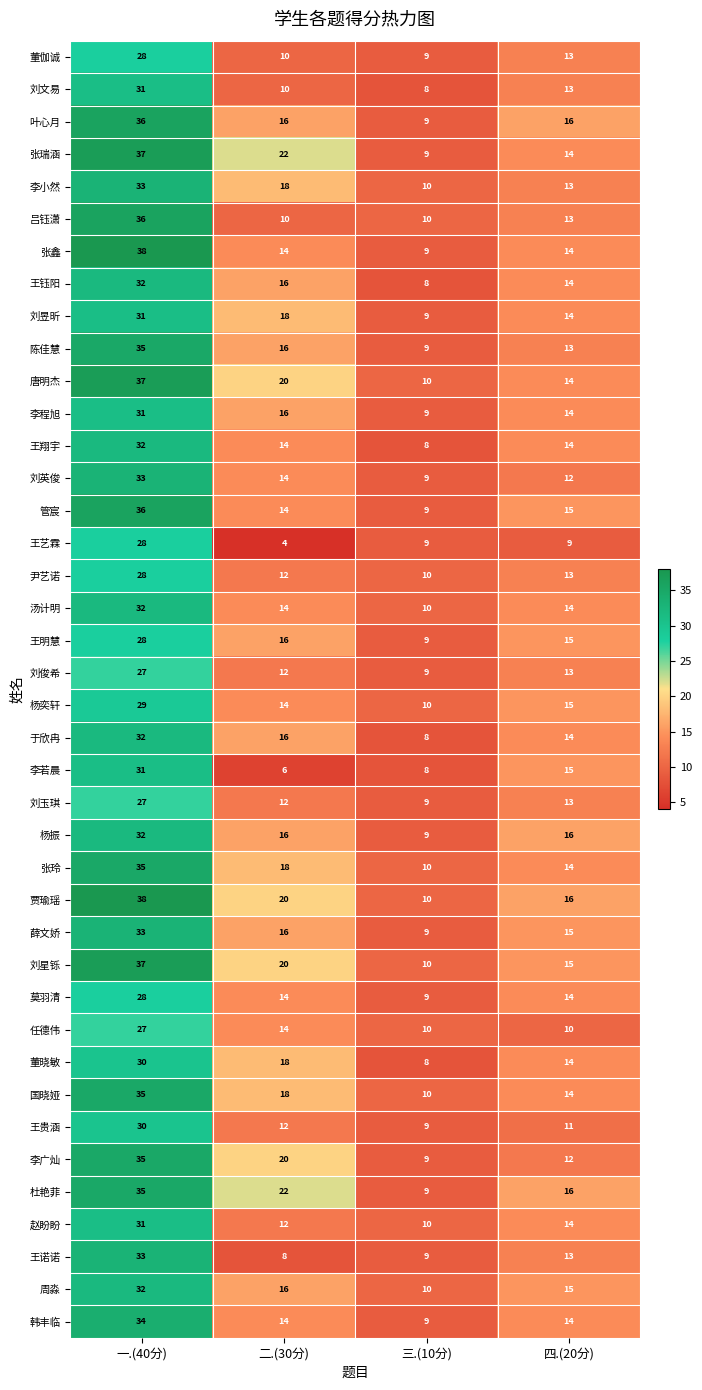

What is the difference between the maximum and minimum values in the 王艺霖 series?

24